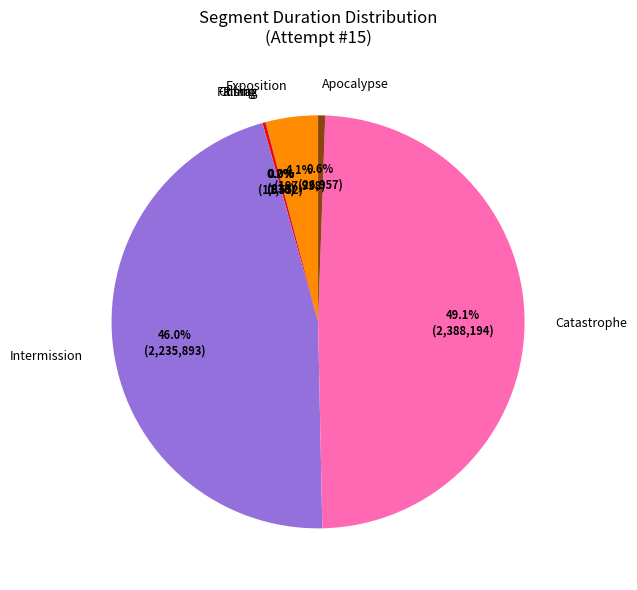

Is there any slice that represents more than half of the pie?

No